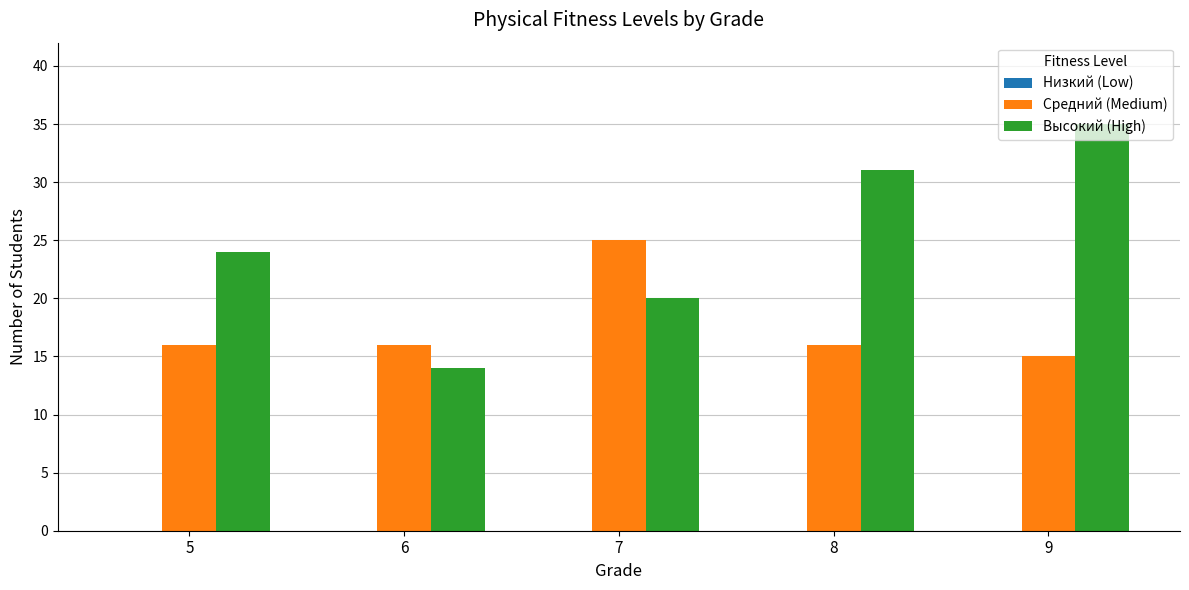

What is the value of the Высокий (High) bar at the 1st from the left?

24